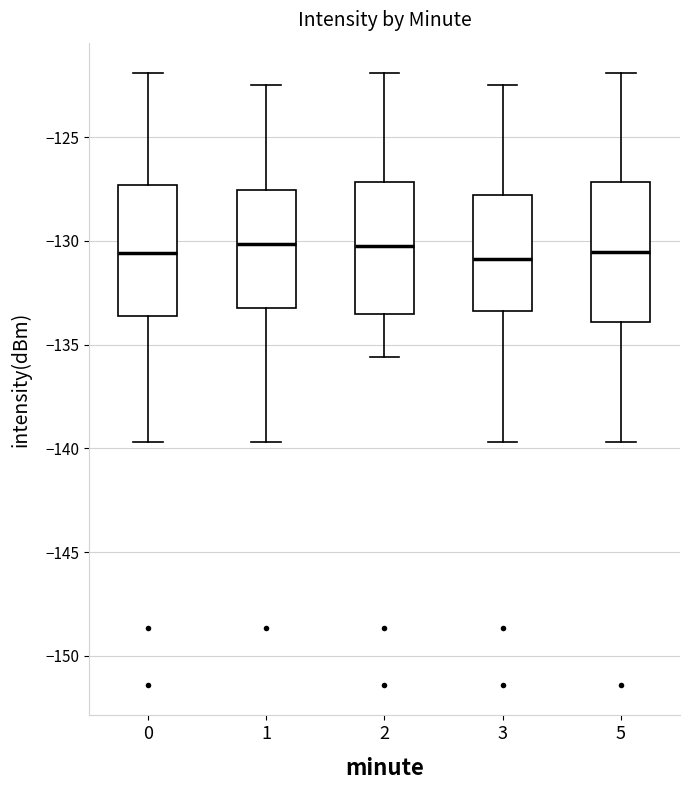

Where is the upper edge of the box at x = 2 on the y-axis? The values are not printed on the chart, so give them approximately, as read against the axis.

-127.0